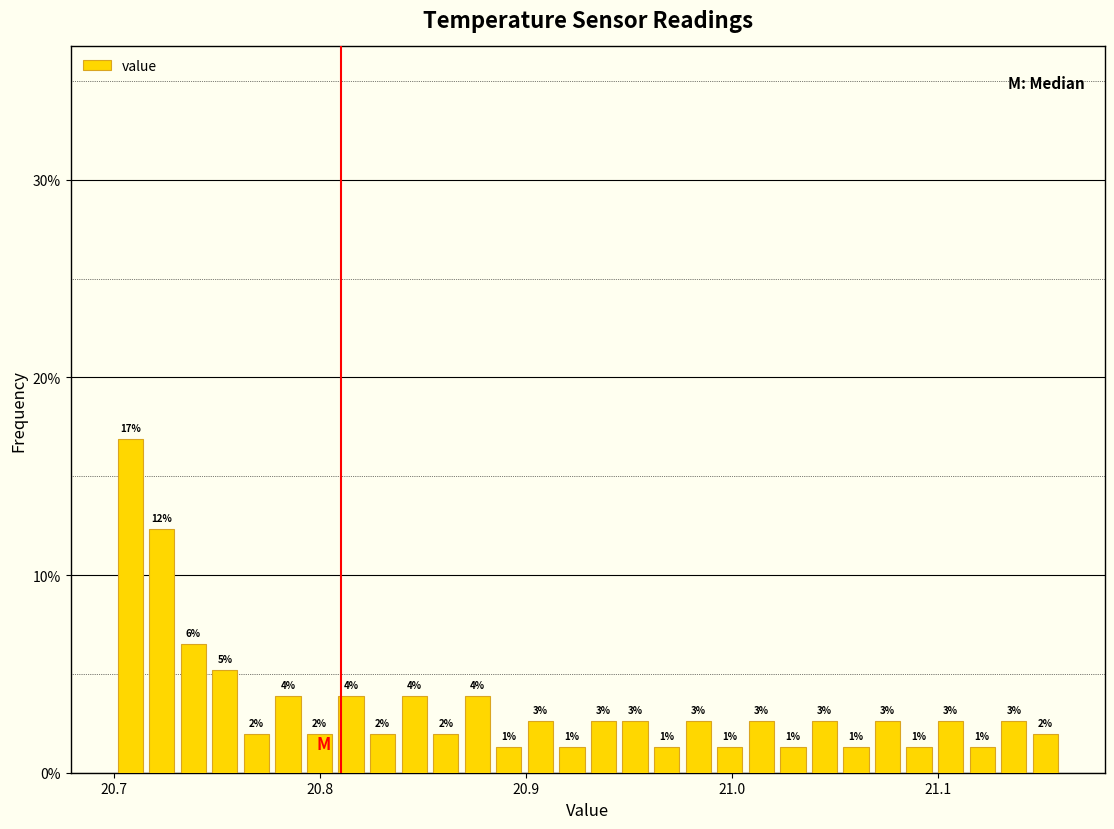

Read against the x-axis, roughly where is the centre of the tallest bar?

20.71